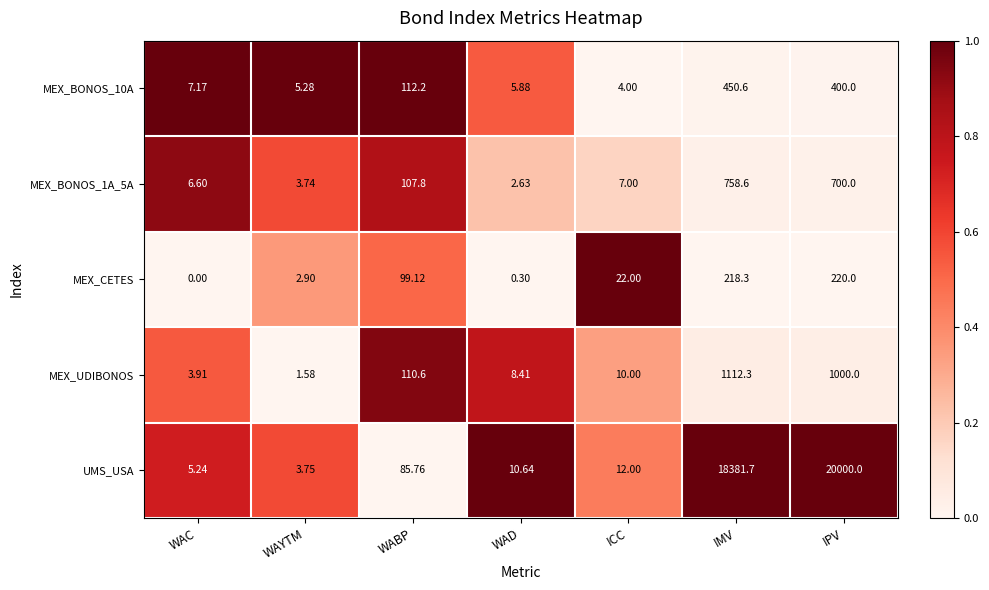

Which series has the widest spread of values?

UMS_USA